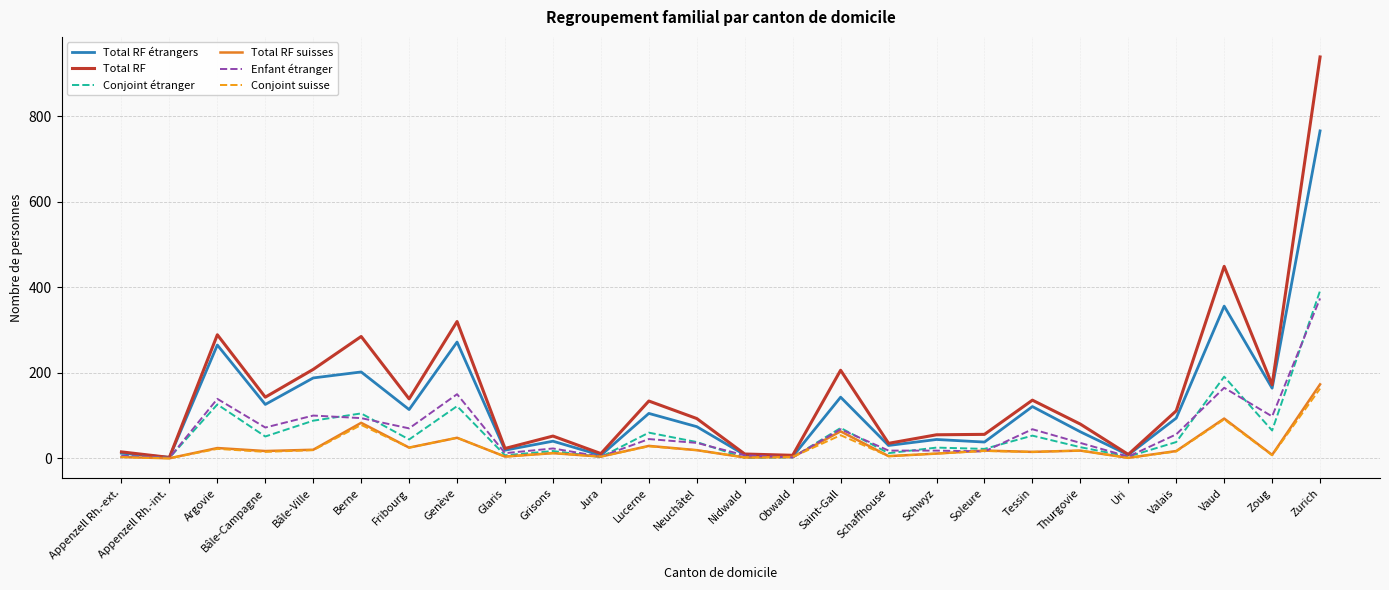

What position from the right is Fribourg?

20